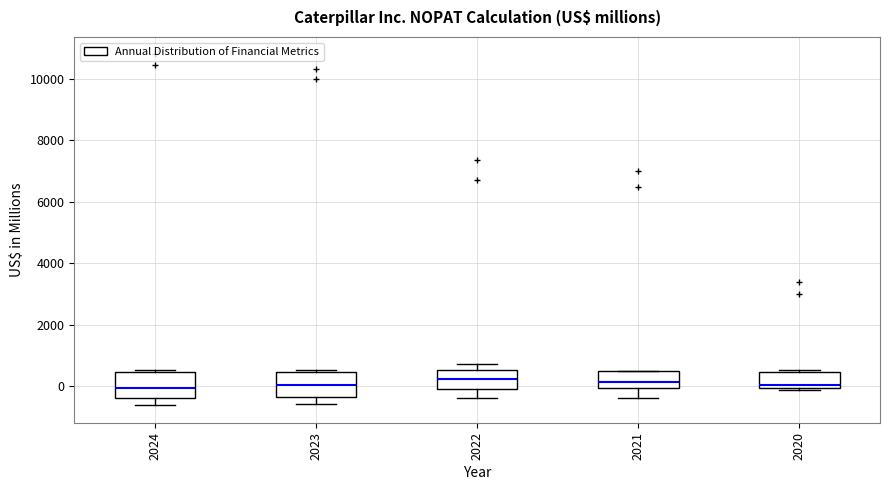

Reading left to right, read every box against the y-axis: the position of its median line, the range the box covers, and the ends of its whiskers. The values are not printed on the chart, so give them approximately, as read against the axis.

2024: median 0, box -400 to 400, whiskers -600 to 600
2023: median 0, box -400 to 400, whiskers -600 to 600
2022: median 200, box -200 to 600, whiskers -400 to 800
2021: median 200, box 0 to 400, whiskers -400 to 600
2020: median 0 (just above the box's lower edge), box 0 to 400, whiskers -200 to 600